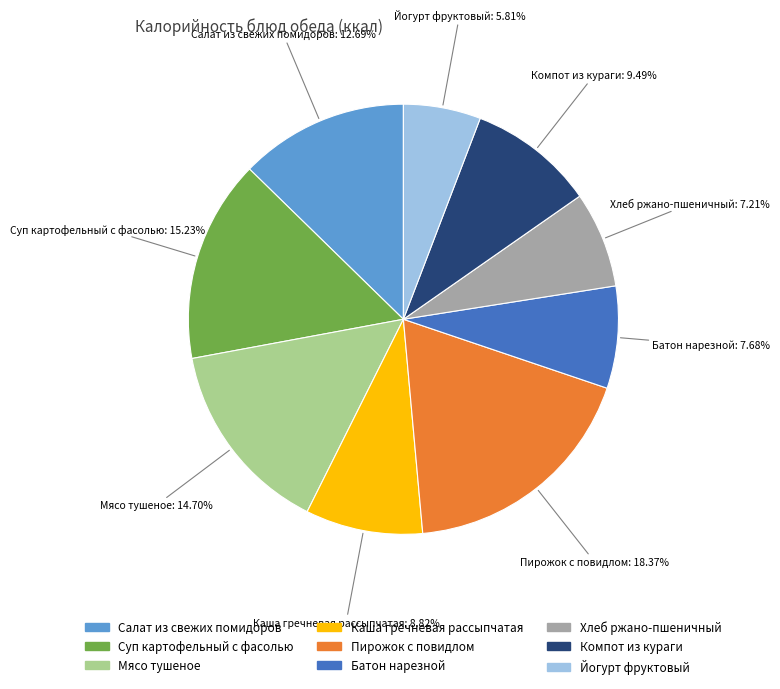

Which slice is the largest?

Пирожок с повидлом